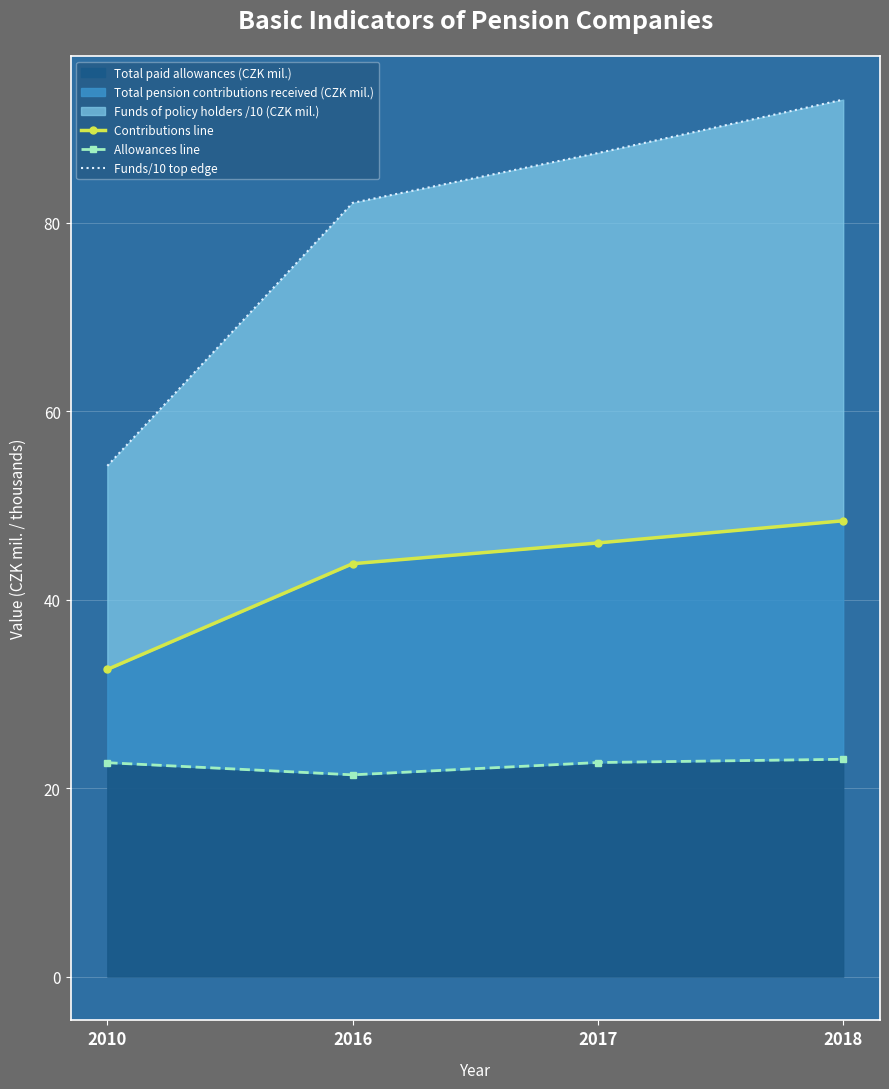

What is the difference between the Funds/10 top edge values at 2016 and 2018?

11.0